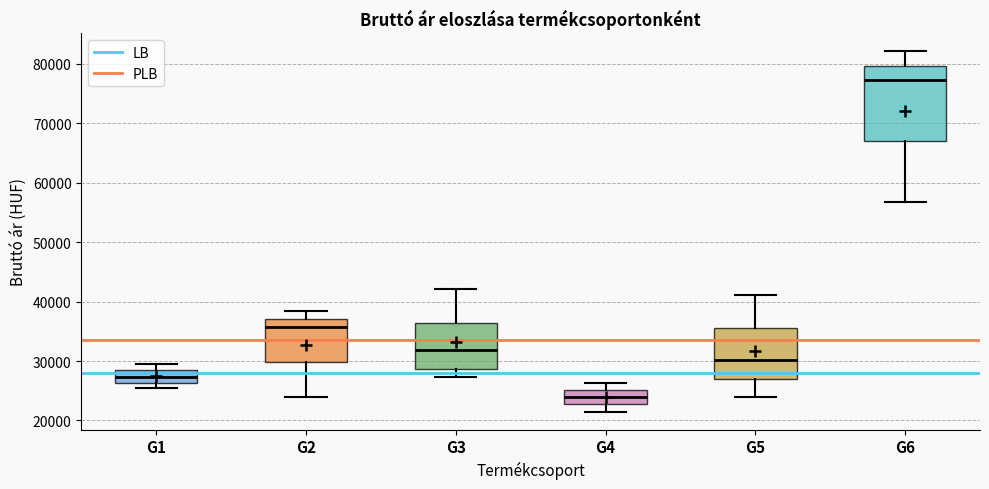

Reading left to right, transcribe this box plot: for each box, give where its median line is, the range the box spans, and where its two whiskers end, as read against the y-axis. The values are not printed on the chart, so give them approximately, as read against the axis.

G1: median 27000, box 26000 to 28000, whiskers 25000 to 29000
G2: median 36000, box 30000 to 37000, whiskers 24000 to 38000
G3: median 32000, box 29000 to 36000, whiskers 27000 to 42000
G4: median 24000, box 23000 to 25000, whiskers 21000 to 26000
G5: median 30000, box 27000 to 36000, whiskers 24000 to 41000
G6: median 77000, box 67000 to 80000, whiskers 57000 to 82000